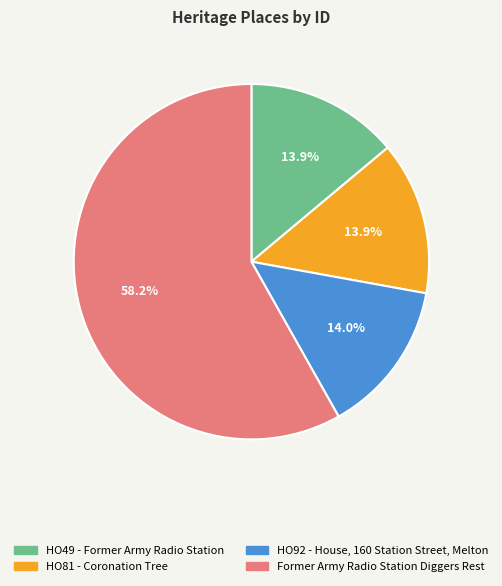

Approximately how many times larger is the value at HO92 - House, 160 Station Street, Melton compared to HO49 - Former Army Radio Station?

1.0